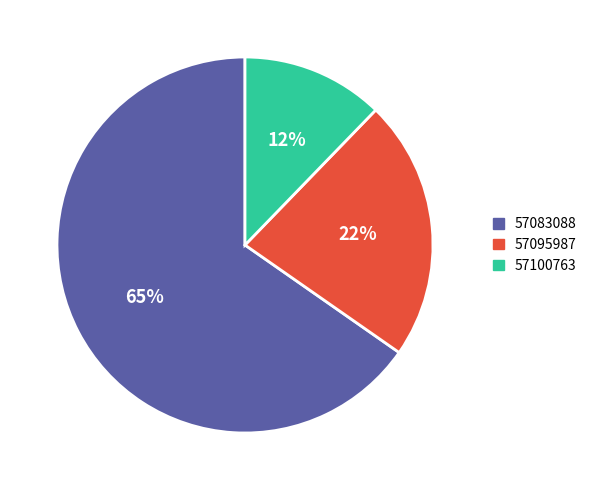

What is the smallest slice in the pie chart?

57100763